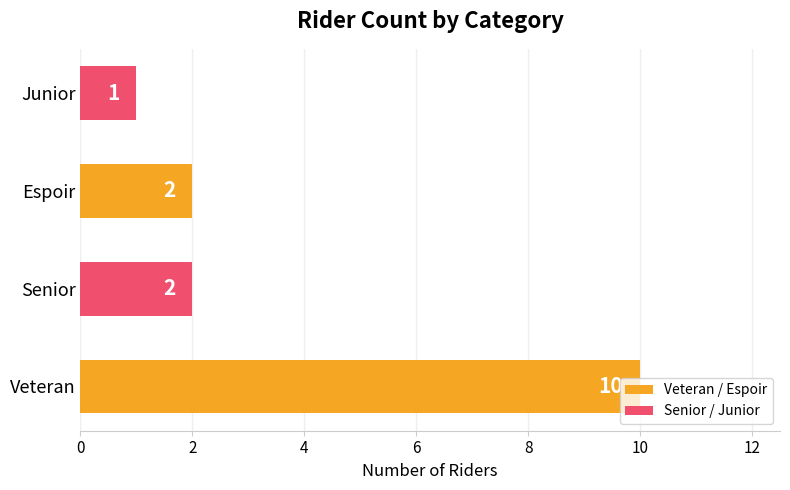

Is it true that the value at Senior is 3?

False